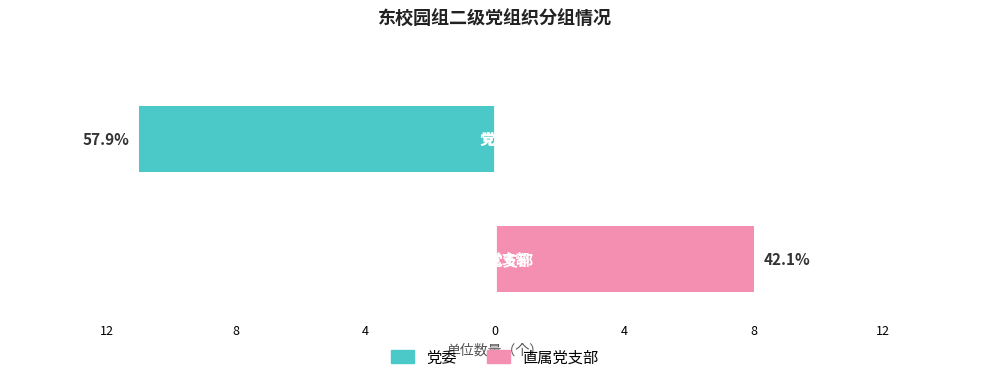

At 12, list the series in order from largest to smallest.

直属党支部, 党委